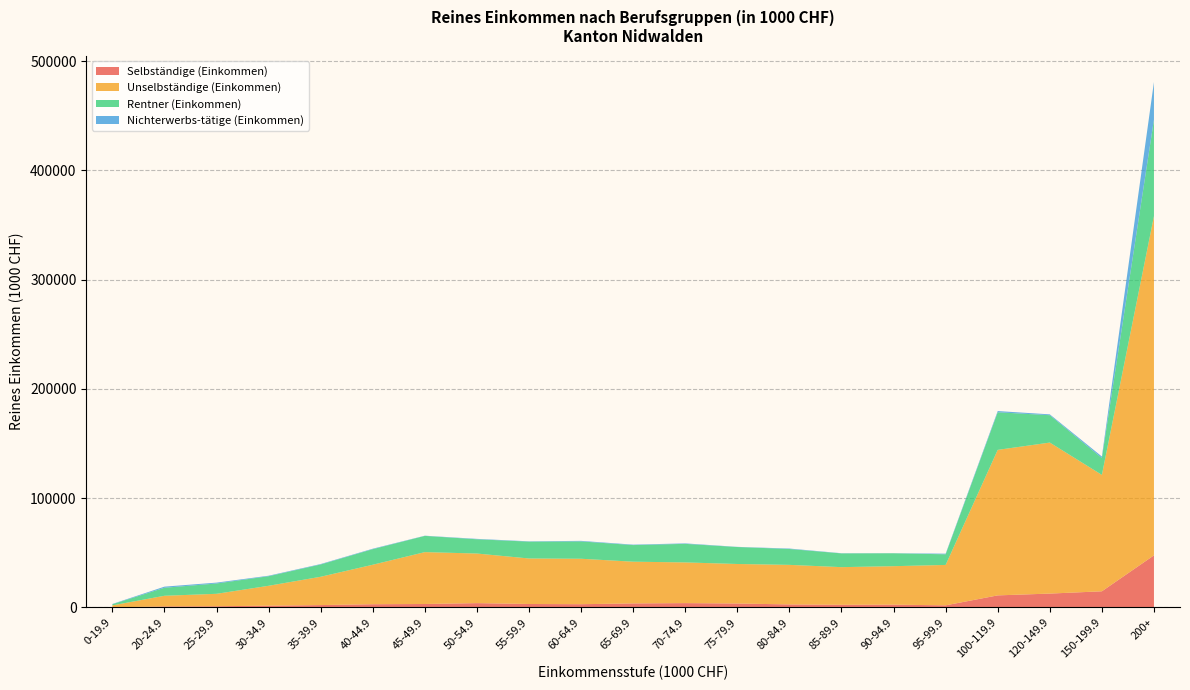

Reading left to right, transcribe all the data shown in this chart.

Selbständige (Einkommen): 114.4	956.4	1121.1	1647.6	2190.4	2966.4	3178.2	3974.9	3187.8	2989.9	3711.4	3993.9	3629.5	2786.3	2444.8	2578.8	1956.8	11059.4	12707.9	14799.1	47702.1
Unselbständige (Einkommen): 1799.3	9745.5	11379.3	18196.3	25909.3	36146.7	47486.1	45391.6	41648.9	41592.4	38183.9	37239.0	36162.2	36204.3	34460.1	35205.5	36967.8	133177.9	138214.3	106528.0	310479.1
Rentner (Einkommen): 1049.4	7326.5	9459.1	8758.0	11254.3	14249.7	14847.8	13049.7	15417.7	15877.7	15202.9	16983.2	15528.1	14528.6	12578.5	11809.7	9737.0	34425.3	25043.3	15446.8	88311.4
Nichterwerbs-tätige (Einkommen): 263.7	1023.4	784.8	452.4	404.3	415.3	182.7	365.9	284.5	501.6	405.2	435.1	157.5	410.3	172.5	92.8	581.9	1099.3	776.5	1371.8	34443.1